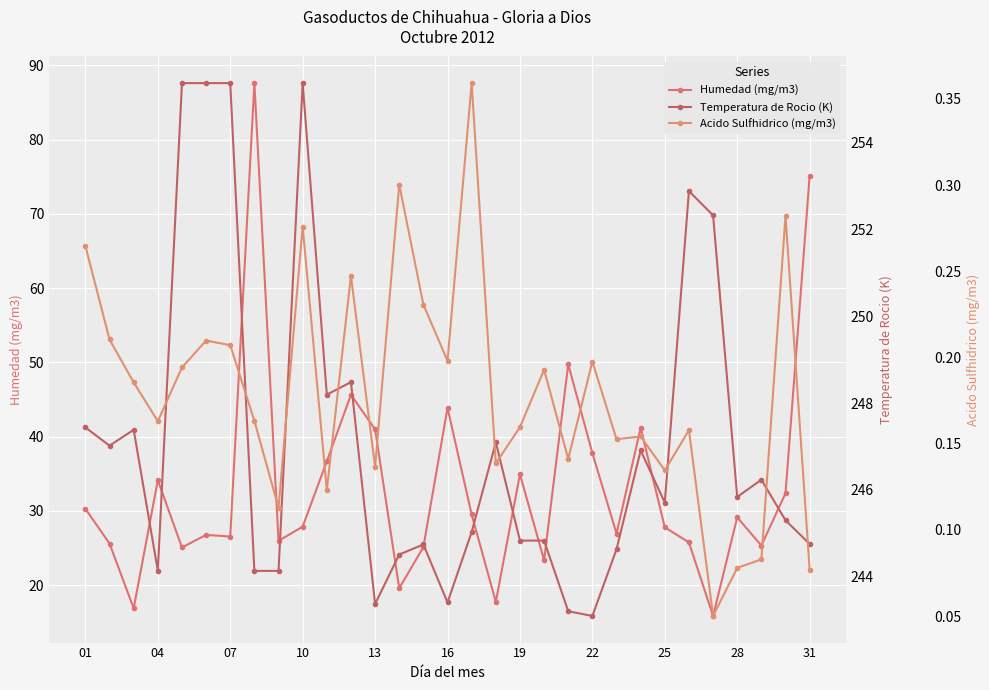

Which series has the largest range (max minus min)?

Humedad (mg/m3)